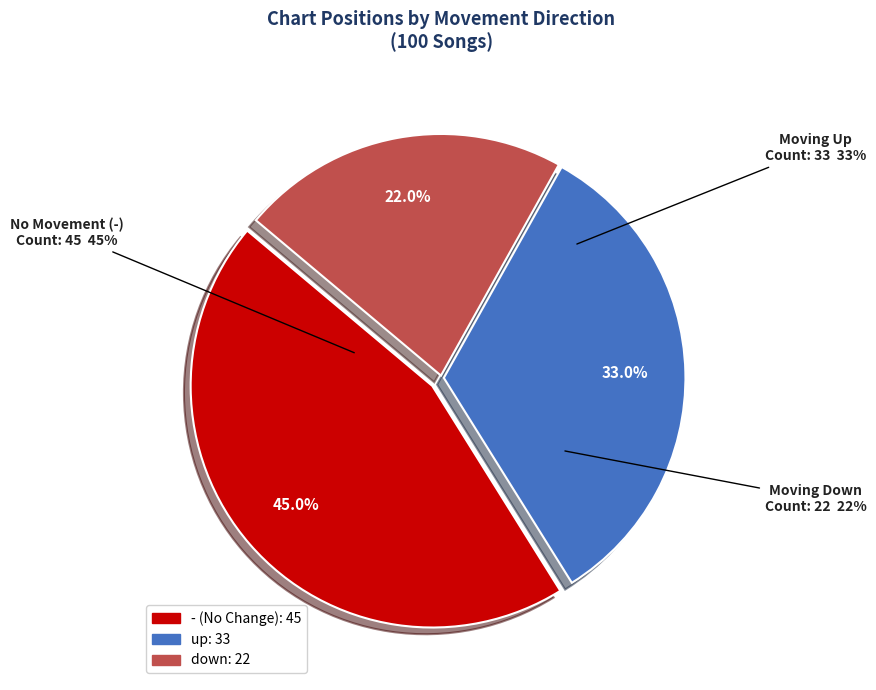

The down slice represents 37% of the pie. True or false?

False